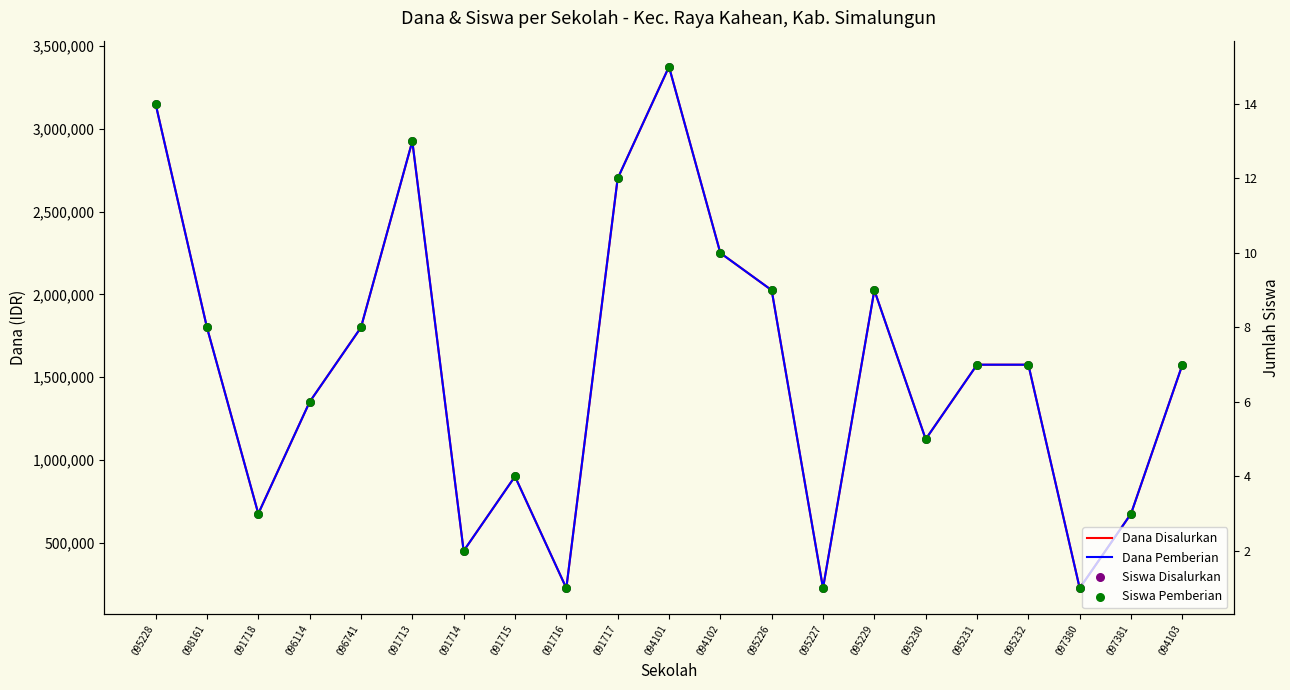

What are all the series names shown in the legend?

Dana Disalurkan, Dana Pemberian, Siswa Disalurkan, Siswa Pemberian